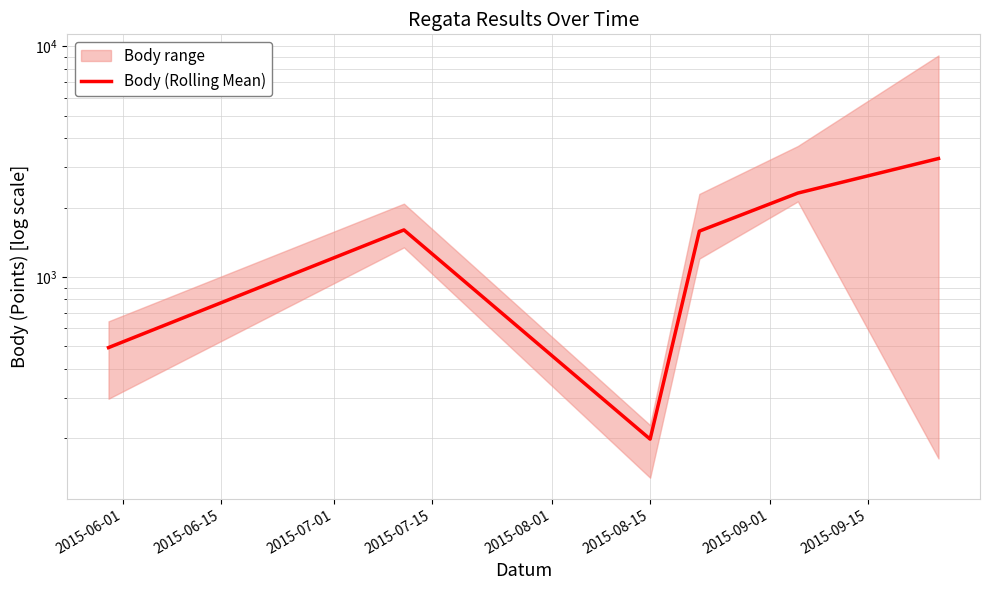

True or false: the data shows 3824 at 2015-08-01.

False